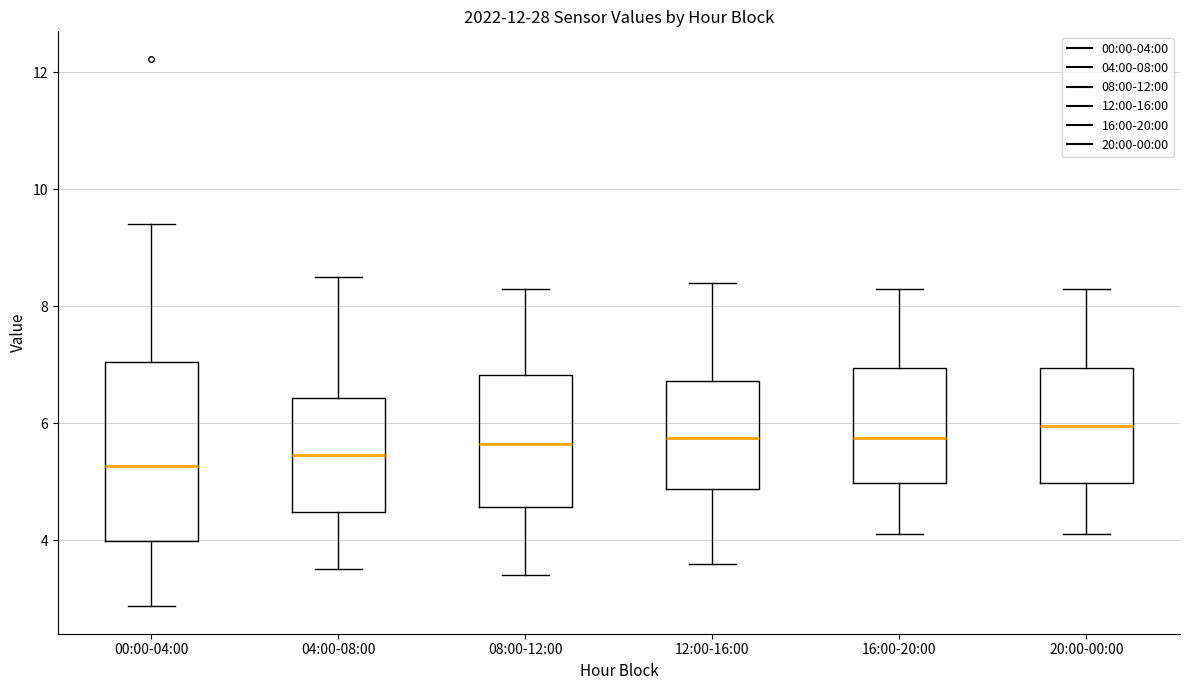

Comparing the boxes themselves (not the whiskers), which one is the tallest?

00:00-04:00